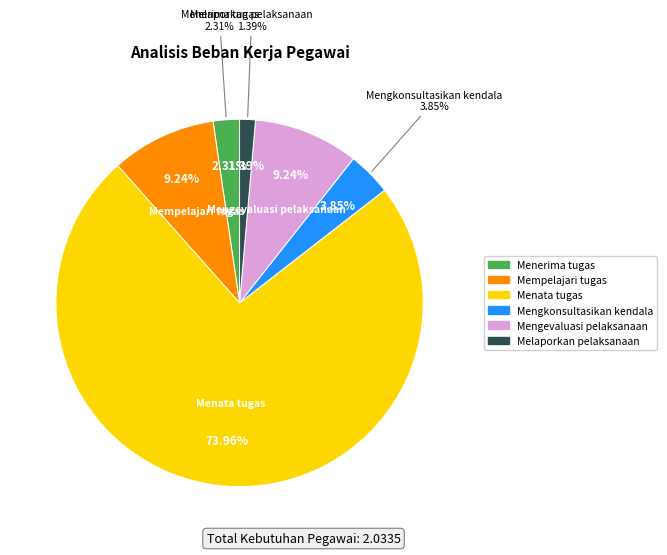

To the nearest percent, what is the difference between the Melaporkan pelaksanaan and Mempelajari tugas slice percentages?

8%